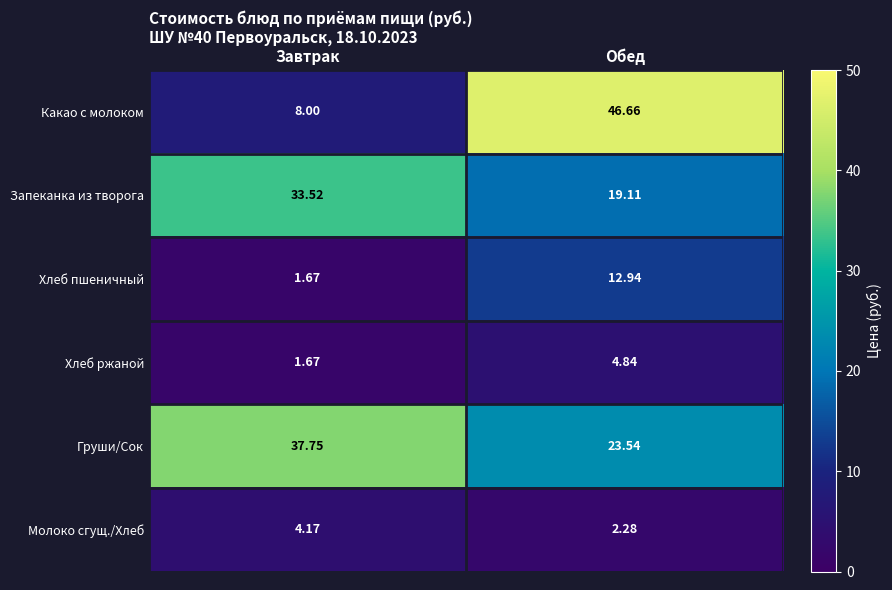

Which category has the highest value across all series?

Обед